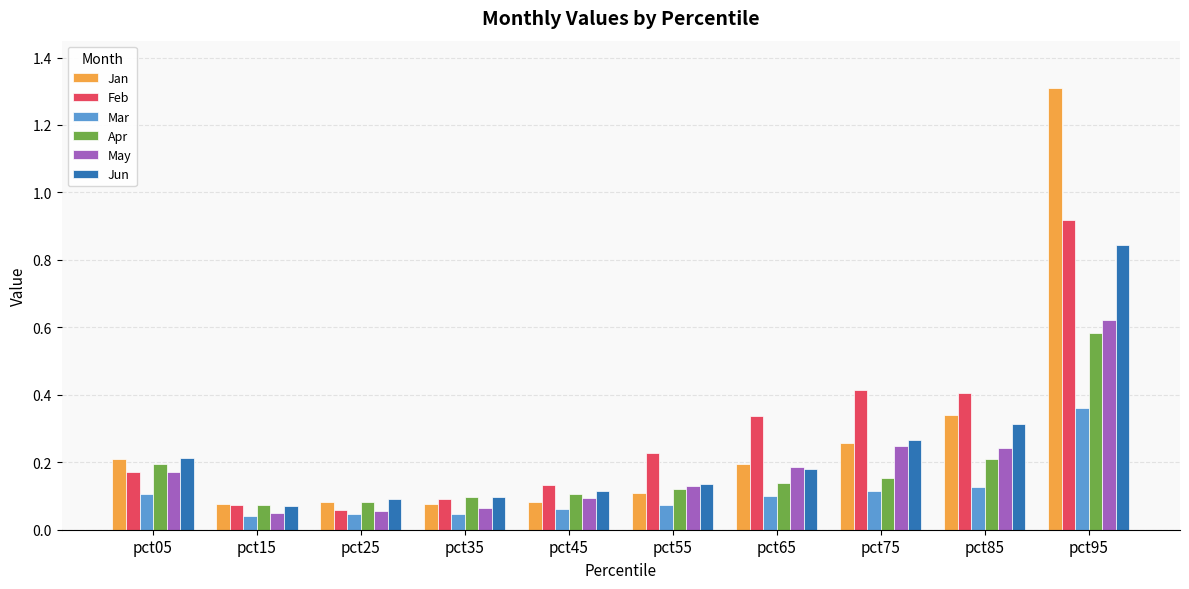

Which series has the largest range (max minus min)?

Jan